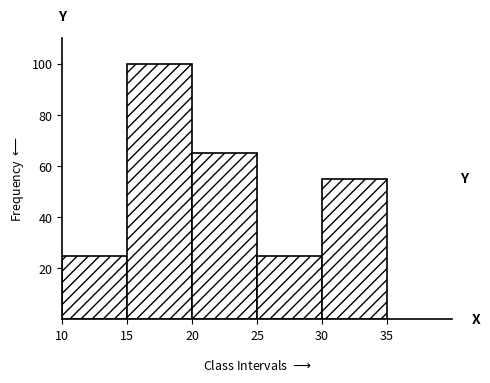

Over which range of the x-axis is the bar tallest?

15 to 20